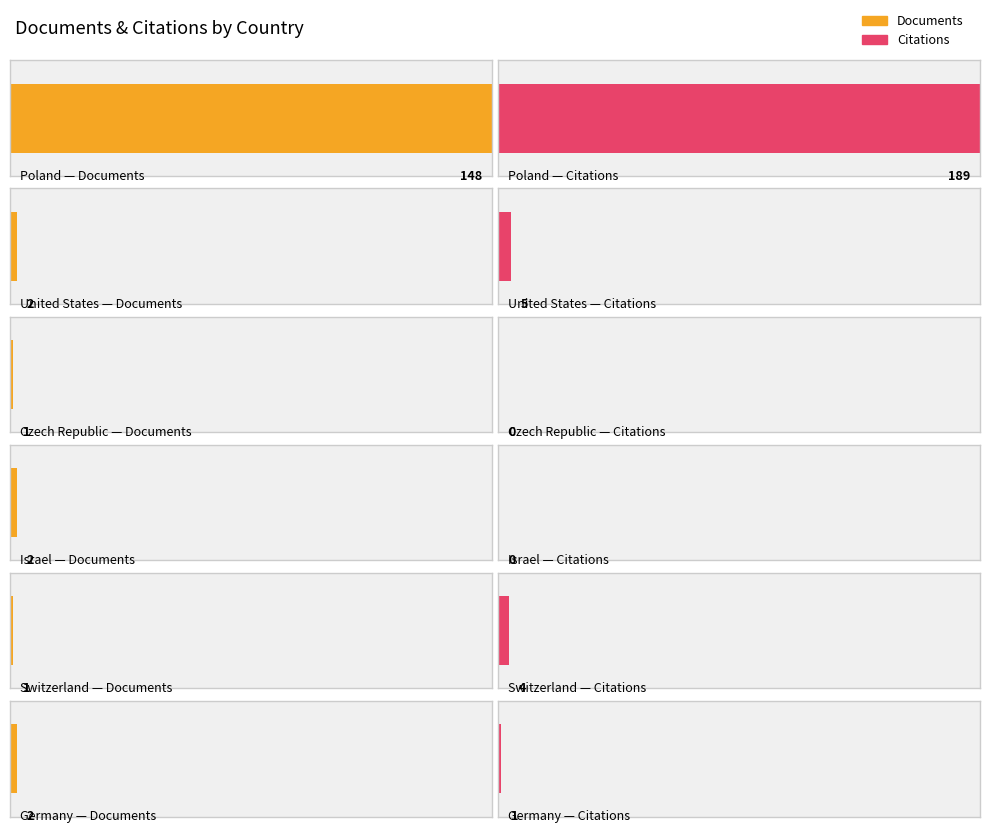

At which category does the chart reach its minimum across all series?

Czech Republic